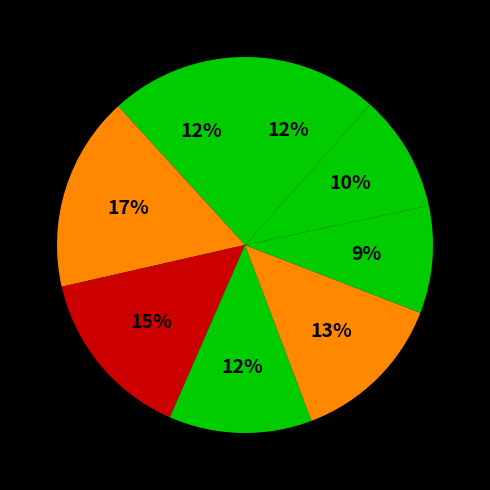

How many segments does this pie chart have?

8